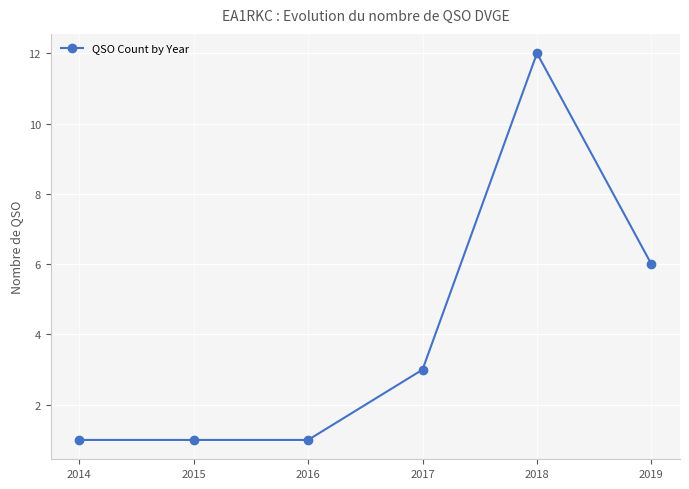

Reading right to left, list all the values displayed in this chart.

6	12	3	1	1	1